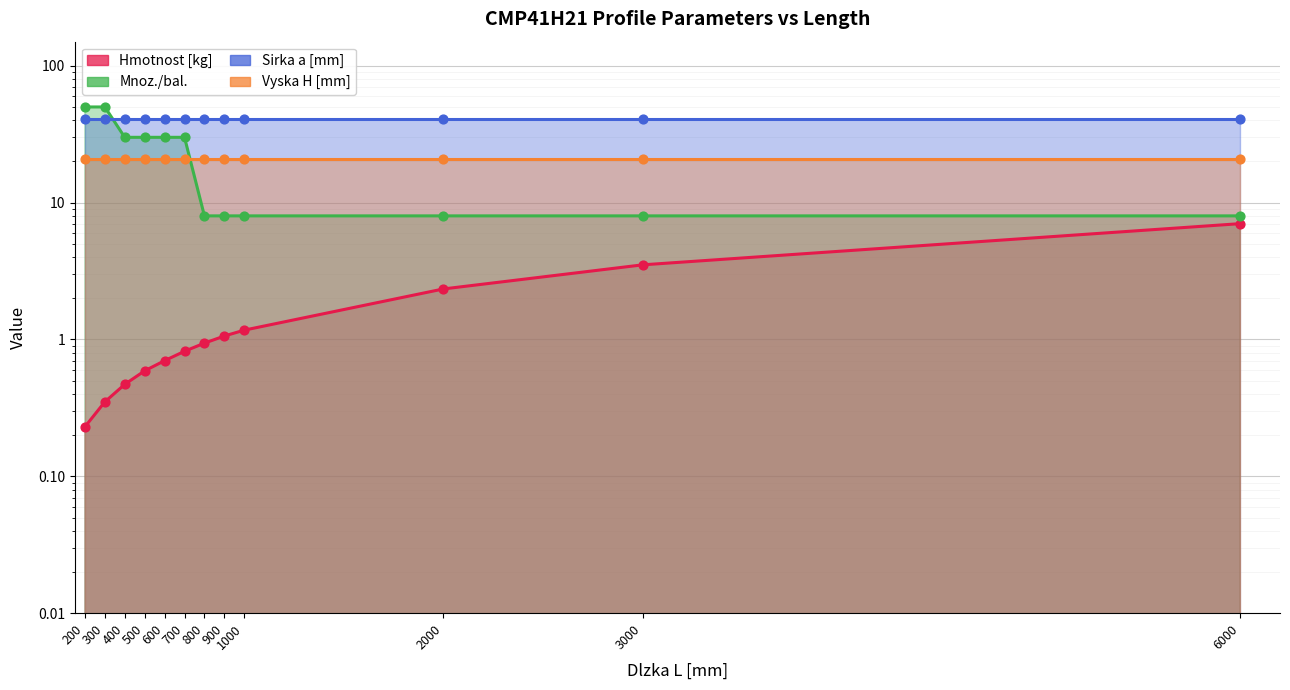

At which category is the sum across all series the highest?

300